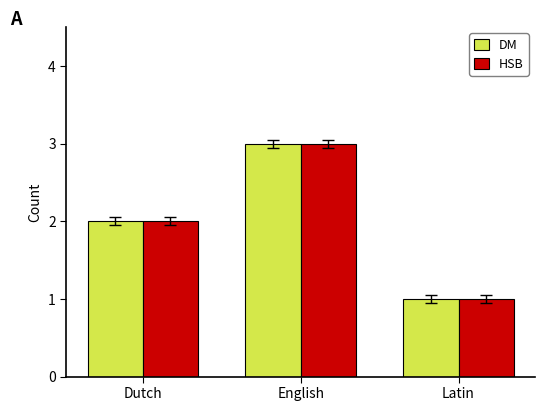

What are all the series names shown in the legend?

DM, HSB